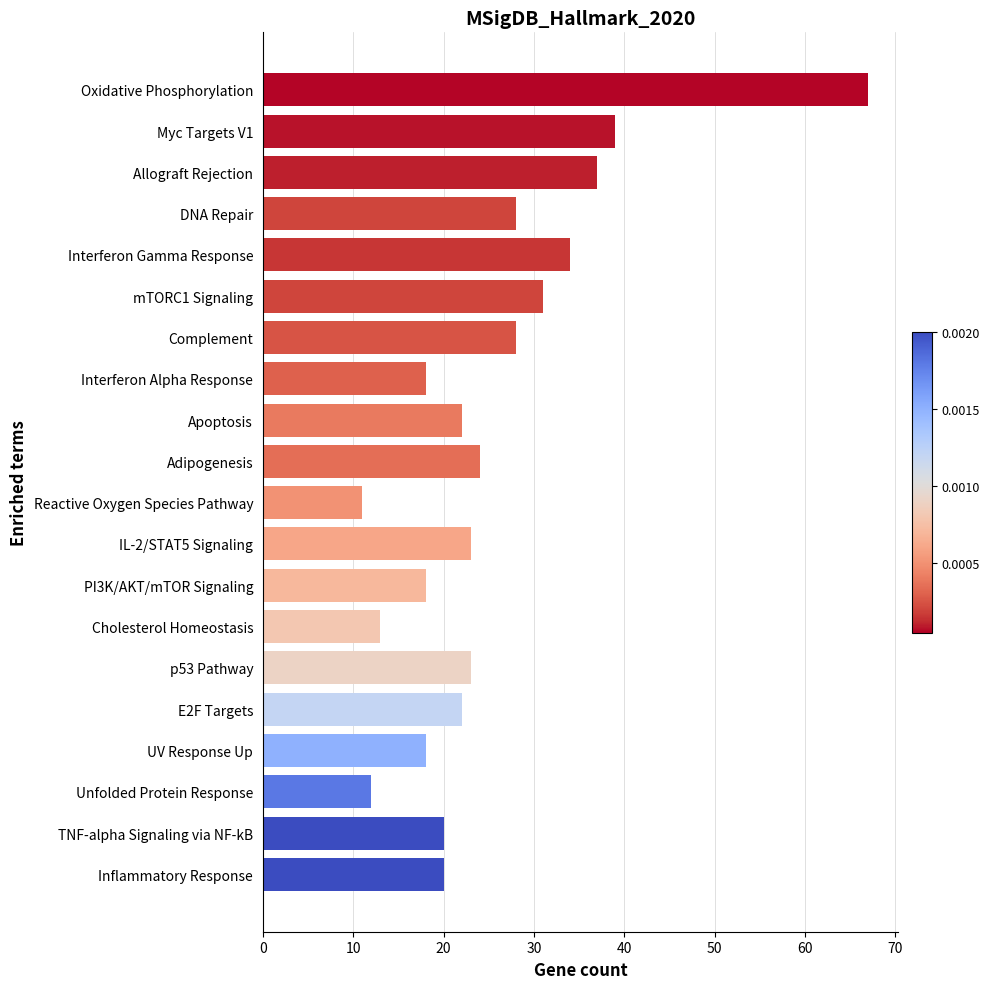

Approximately how many times larger is the value at mTORC1 Signaling compared to Cholesterol Homeostasis?

2.4